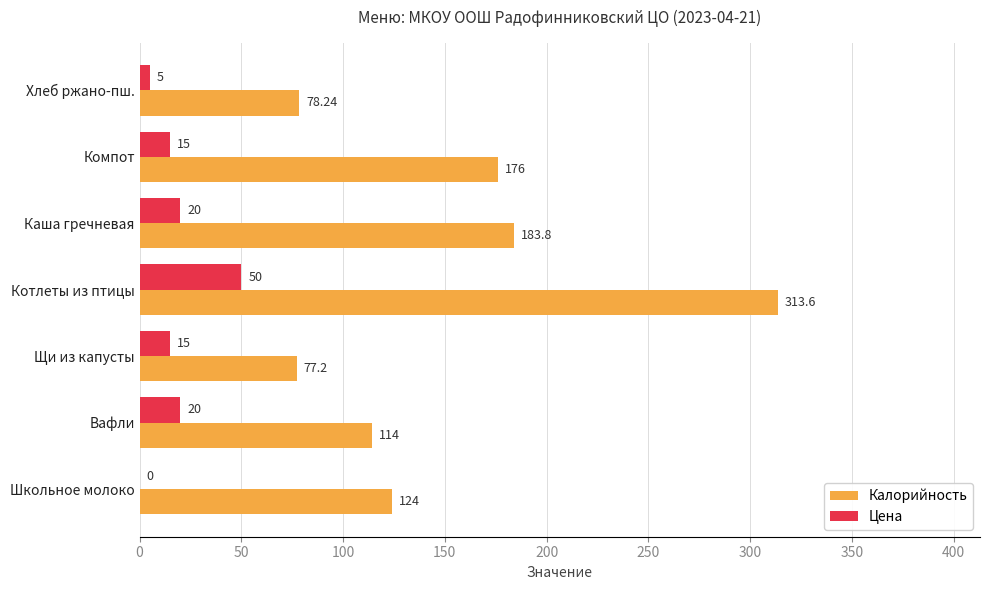

At which label does Цена reach its peak?

Котлеты из птицы